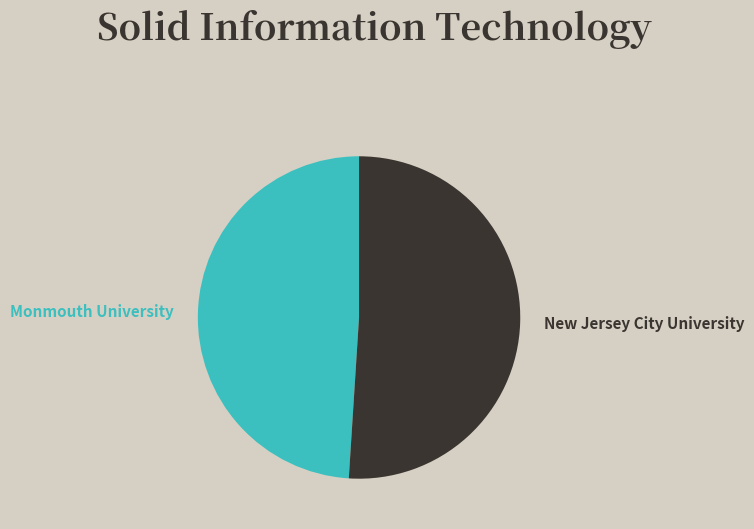

To the nearest percent, what is the average slice percentage?

50%